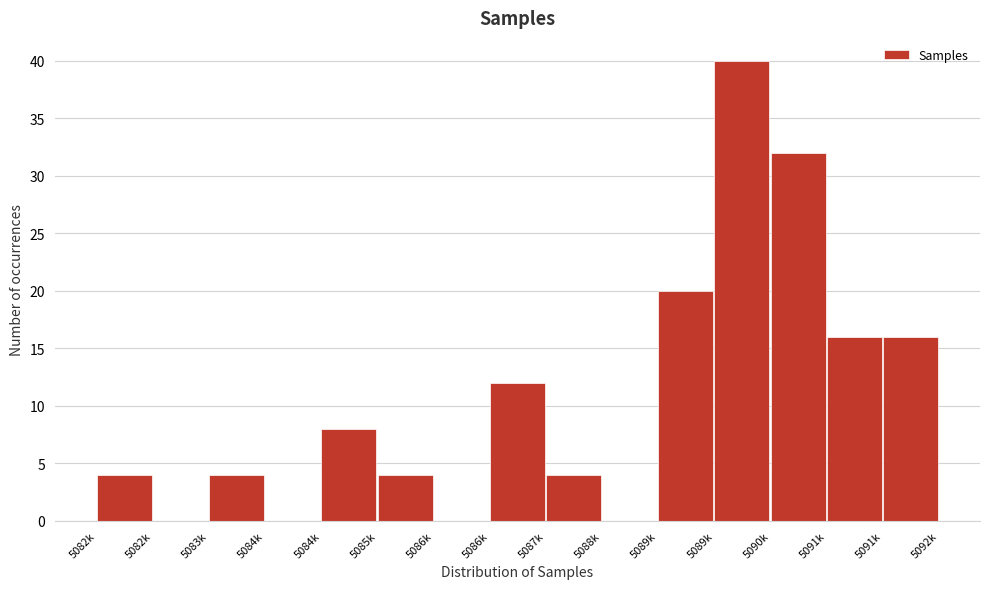

How many distinct data groups are displayed?

1